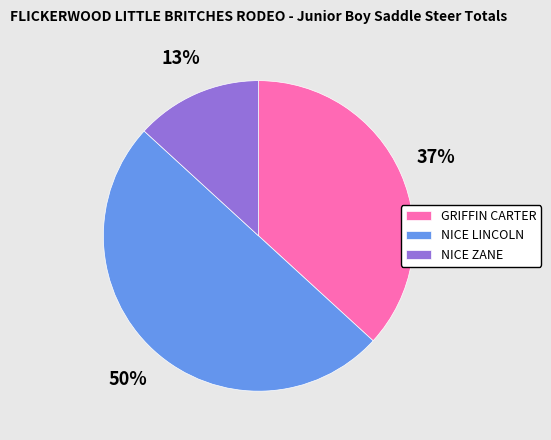

To the nearest percent, what is the combined percentage of NICE ZANE and GRIFFIN CARTER?

50%